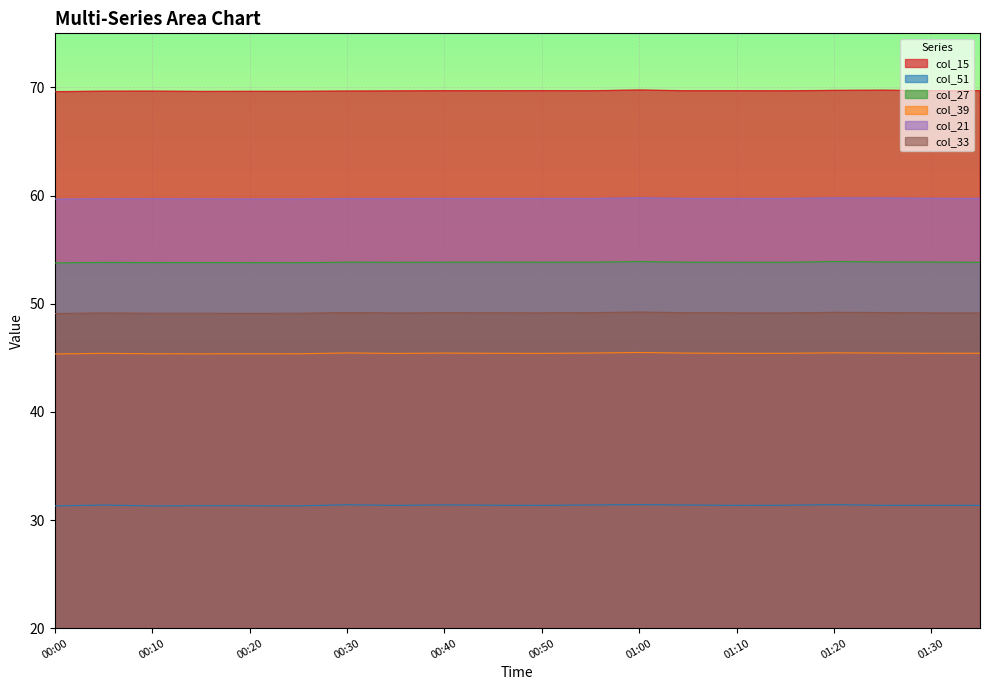

At which category does the chart reach its peak across all series?

01:00